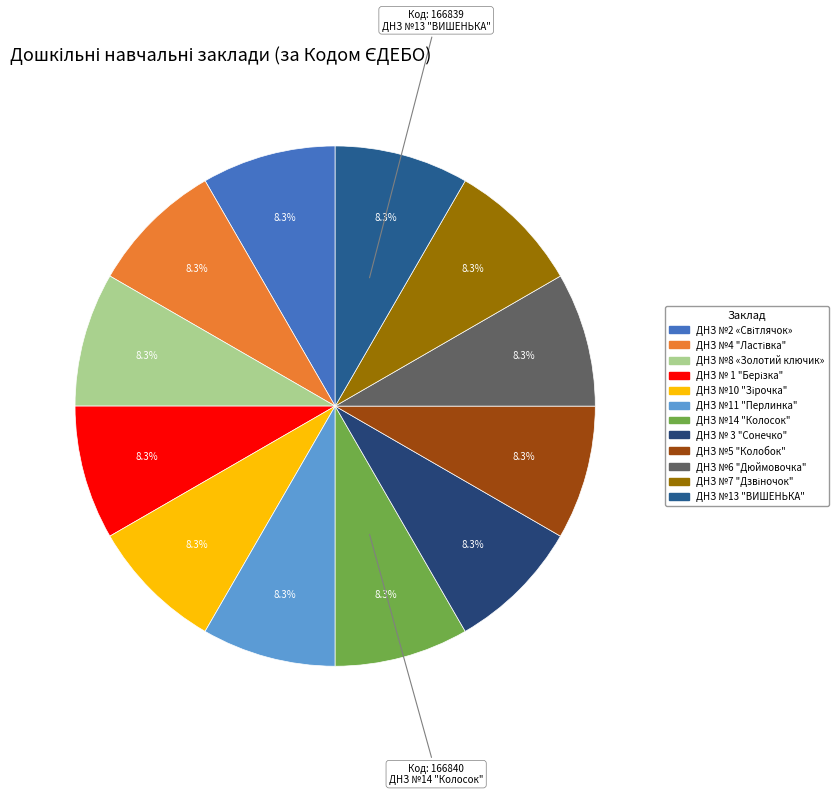

To the nearest percent, what is the average slice percentage?

8%